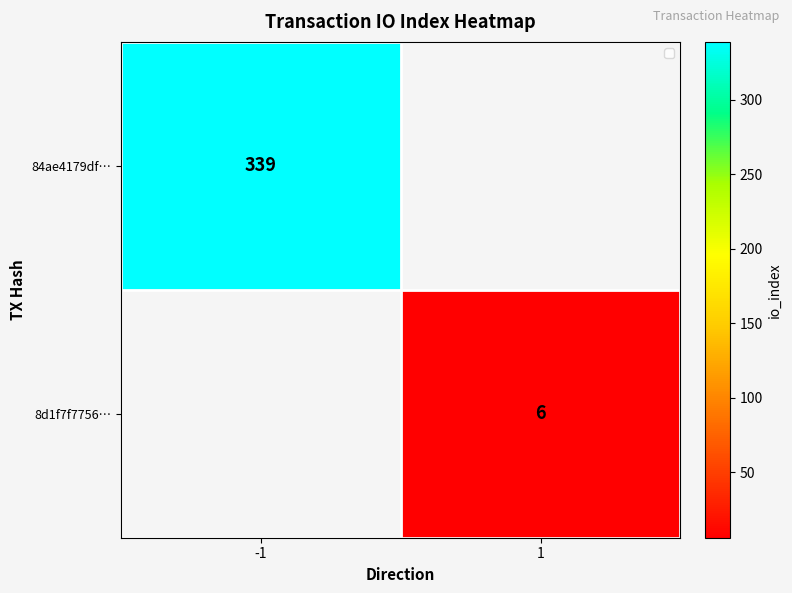

Is it true that 8d1f7f7756… equals 6 at 1?

True